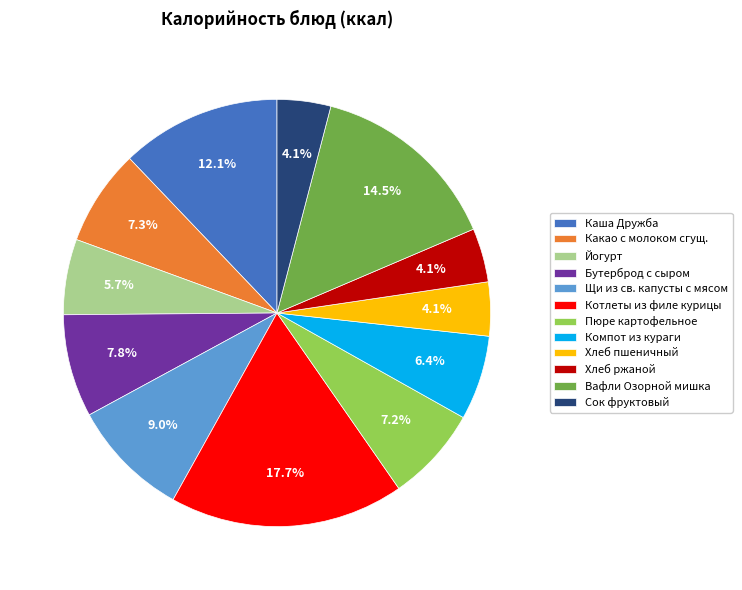

How many segments does this pie chart have?

12